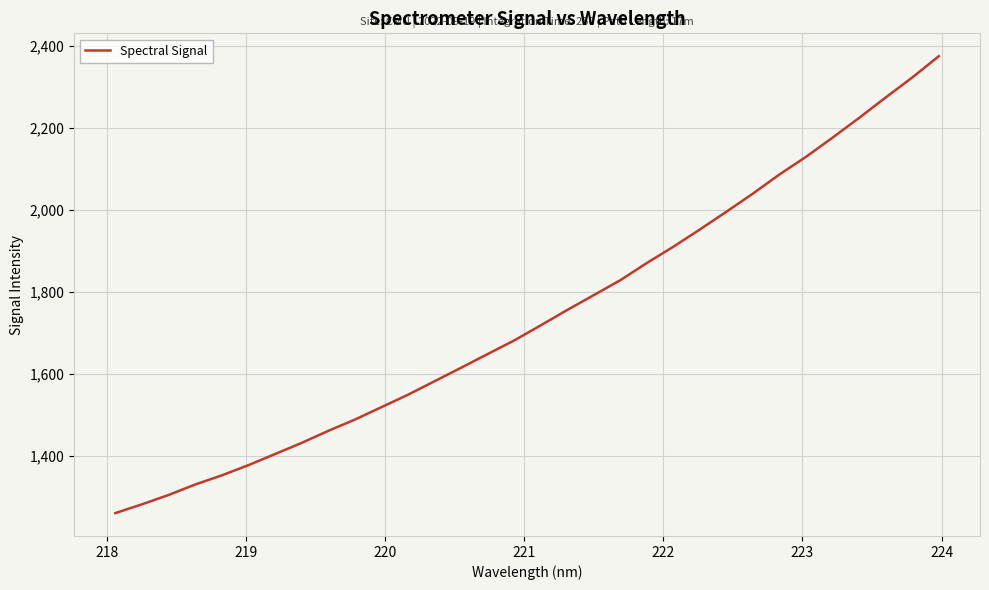

What is the maximum value shown in the chart?

2375.4